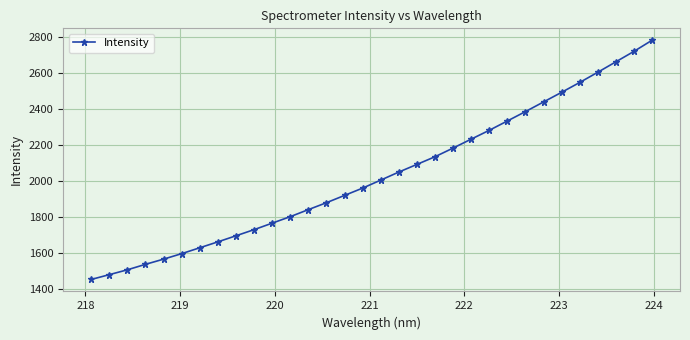

What is the value of the 21st point from the left?

2181.3